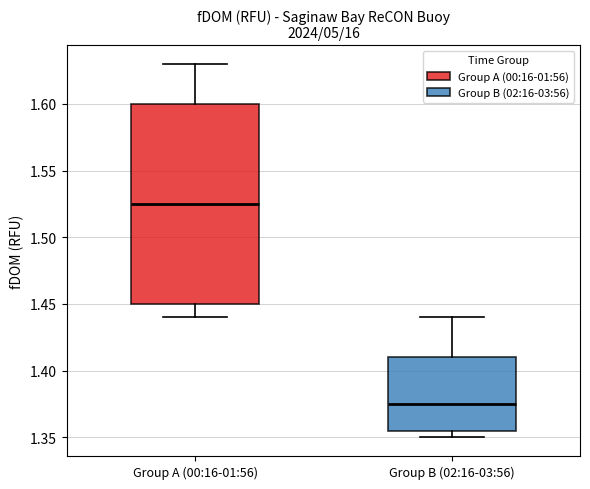

Where is the lower edge of the box for Group B (02:16-03:56) on the y-axis? The values are not printed on the chart, so give them approximately, as read against the axis.

1.355